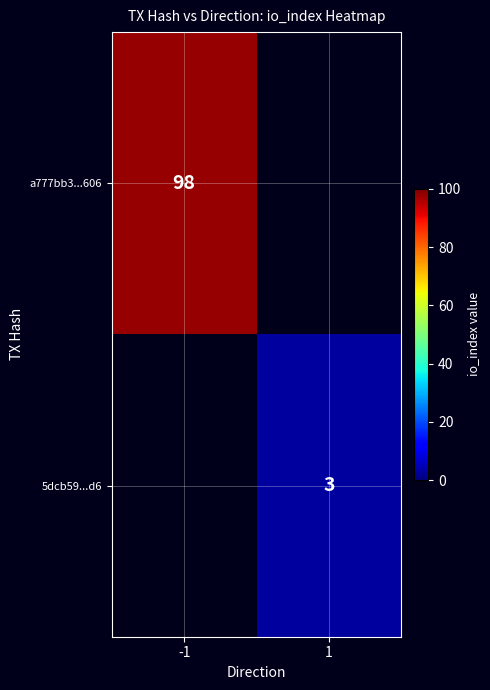

What is the minimum value shown in the chart?

3.0